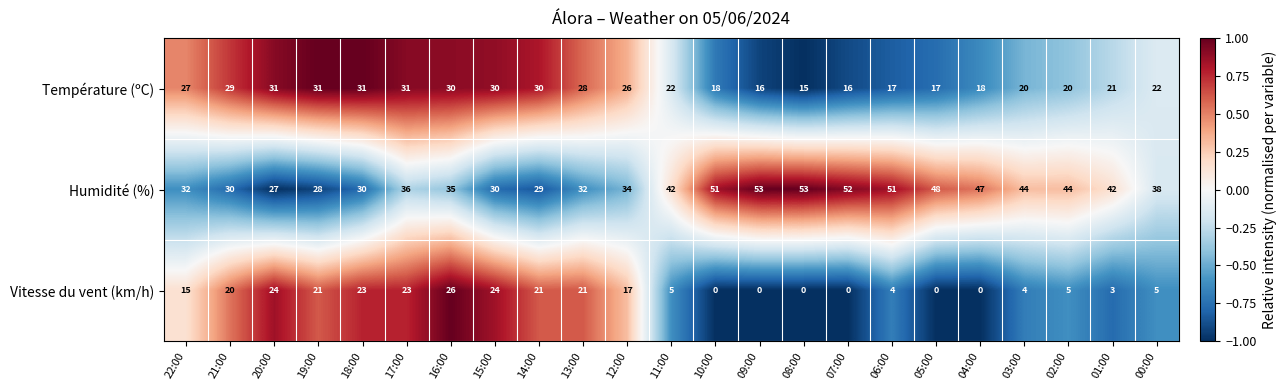

Count the number of categories in the chart.

23